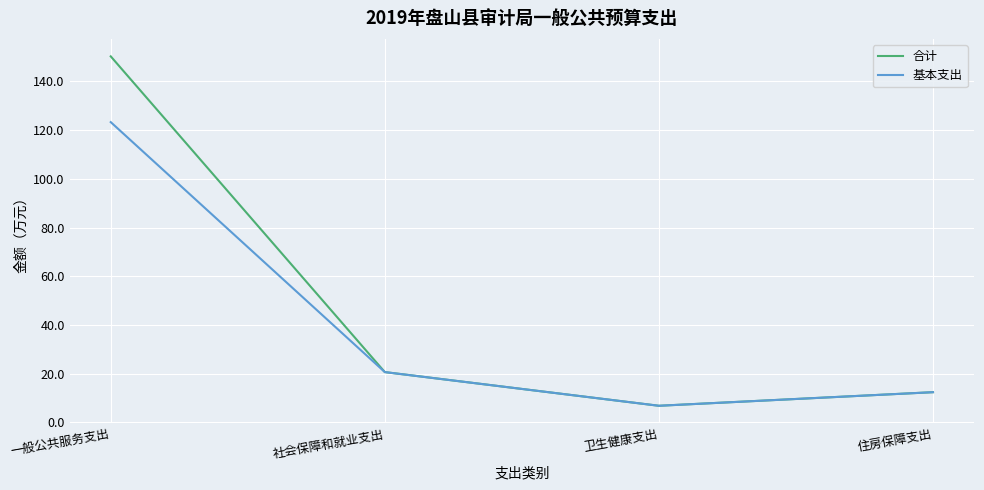

Rank the series by their average value, from lowest to highest.

基本支出, 合计